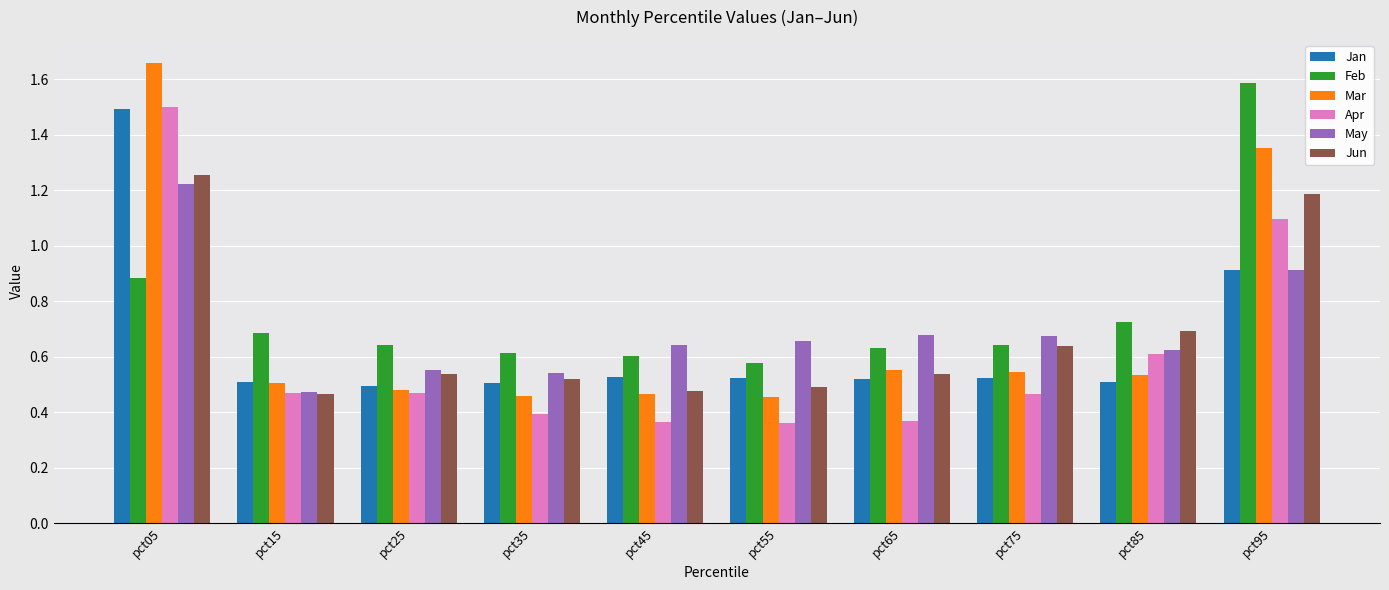

What is the difference between the Apr values at pct75 and pct35?

0.1